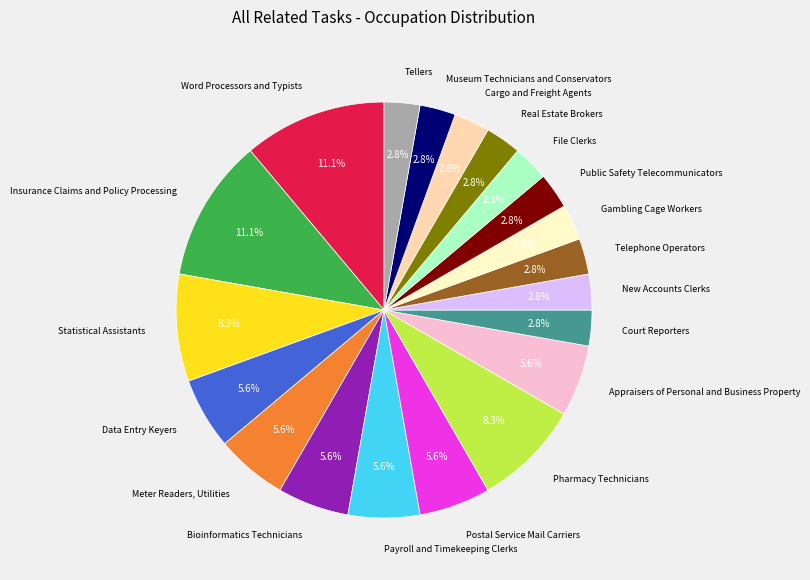

Is there a majority slice in this chart?

No